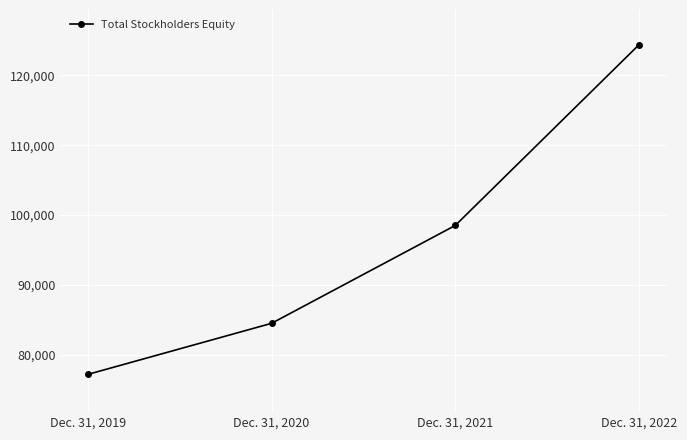

What is the minimum value shown in the chart?

77212